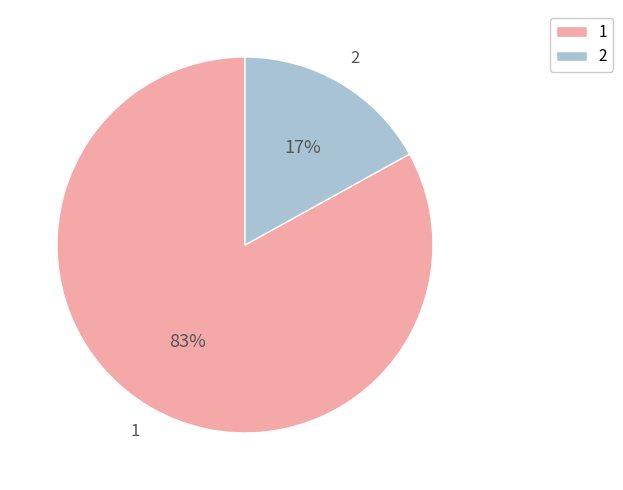

Which slice is the smallest?

2